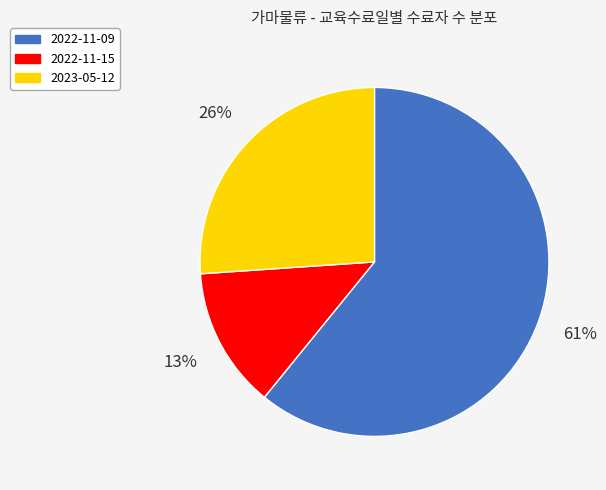

Rank the categories by value from highest to lowest.

2022-11-09, 2023-05-12, 2022-11-15